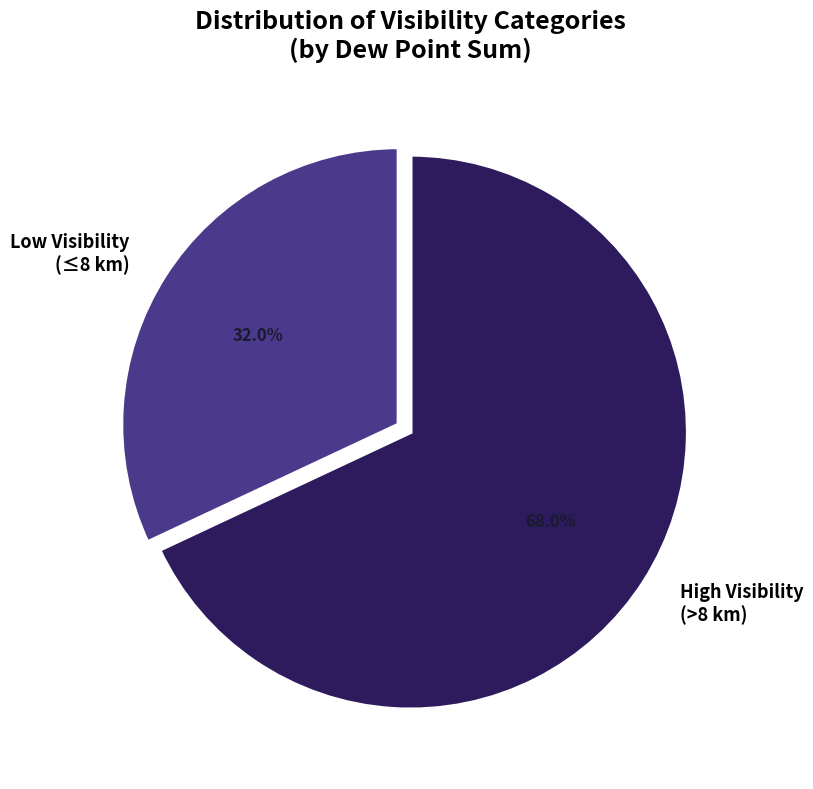

What percentage is NOT represented by Low Visibility (≤8 km)?

68.0%